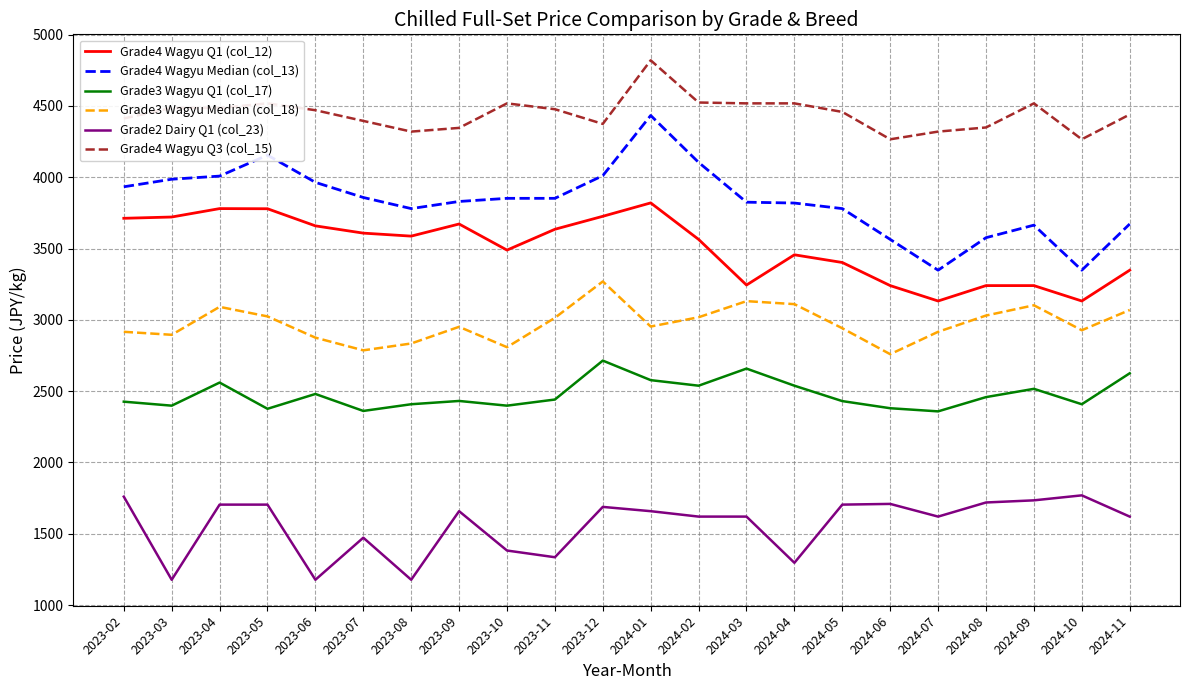

What is the difference between the maximum and minimum values in the Grade4 Wagyu Q1 (col_12) series?

688